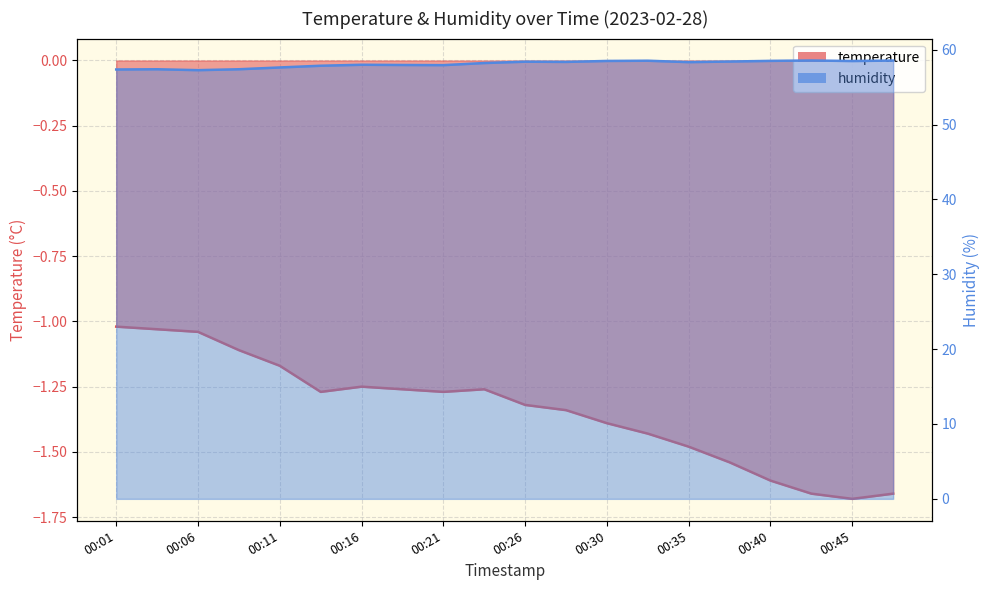

List the series in order of their peak value, highest first.

humidity, temperature